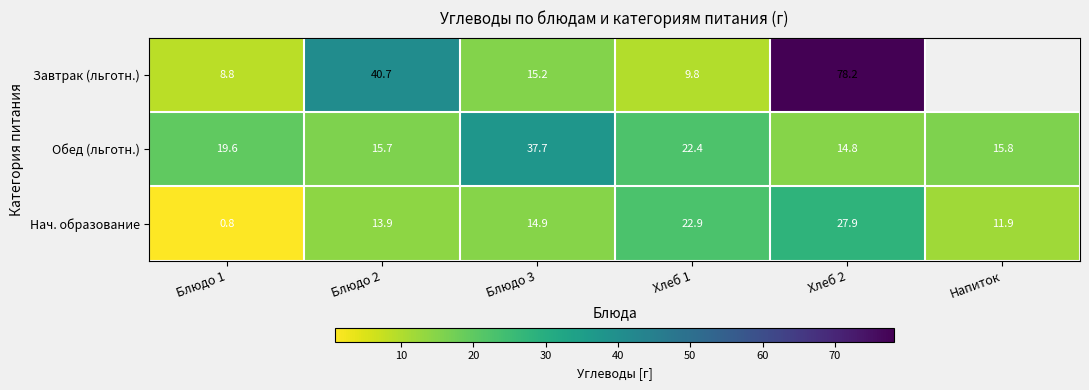

List the labels in order of Нач. образование value, smallest first.

Блюдо 1, Напиток, Блюдо 2, Блюдо 3, Хлеб 1, Хлеб 2